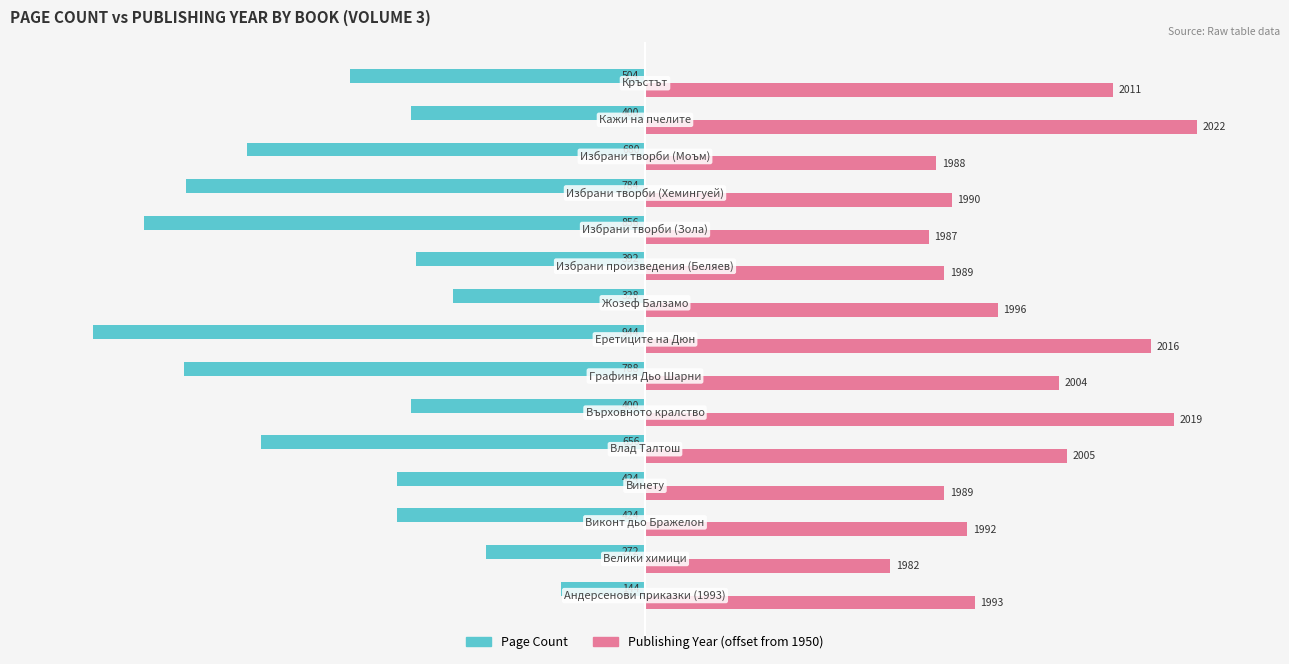

What are all the series names shown in the legend?

Page Count, Publishing Year (offset from 1950)